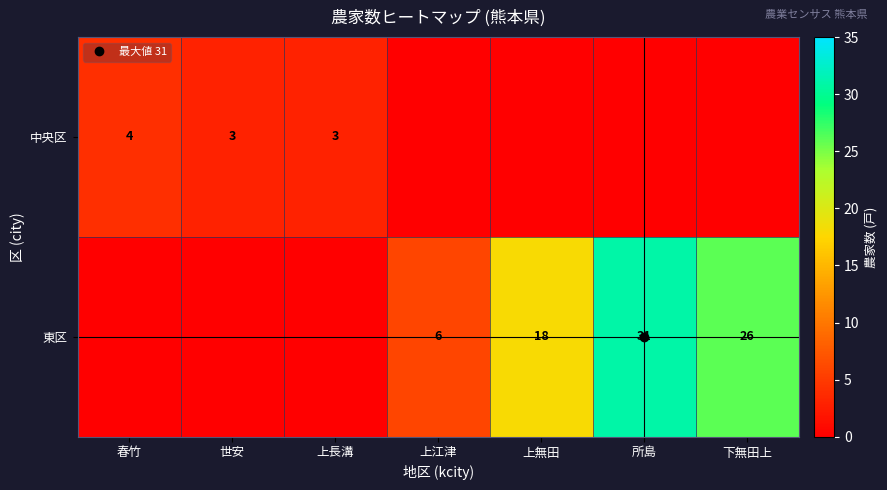

How many values in the 中央区 series exceed 0?

3